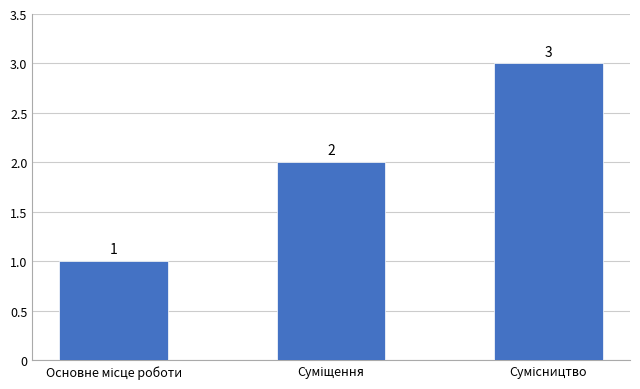

Count the values in the range 1 to 3.

3